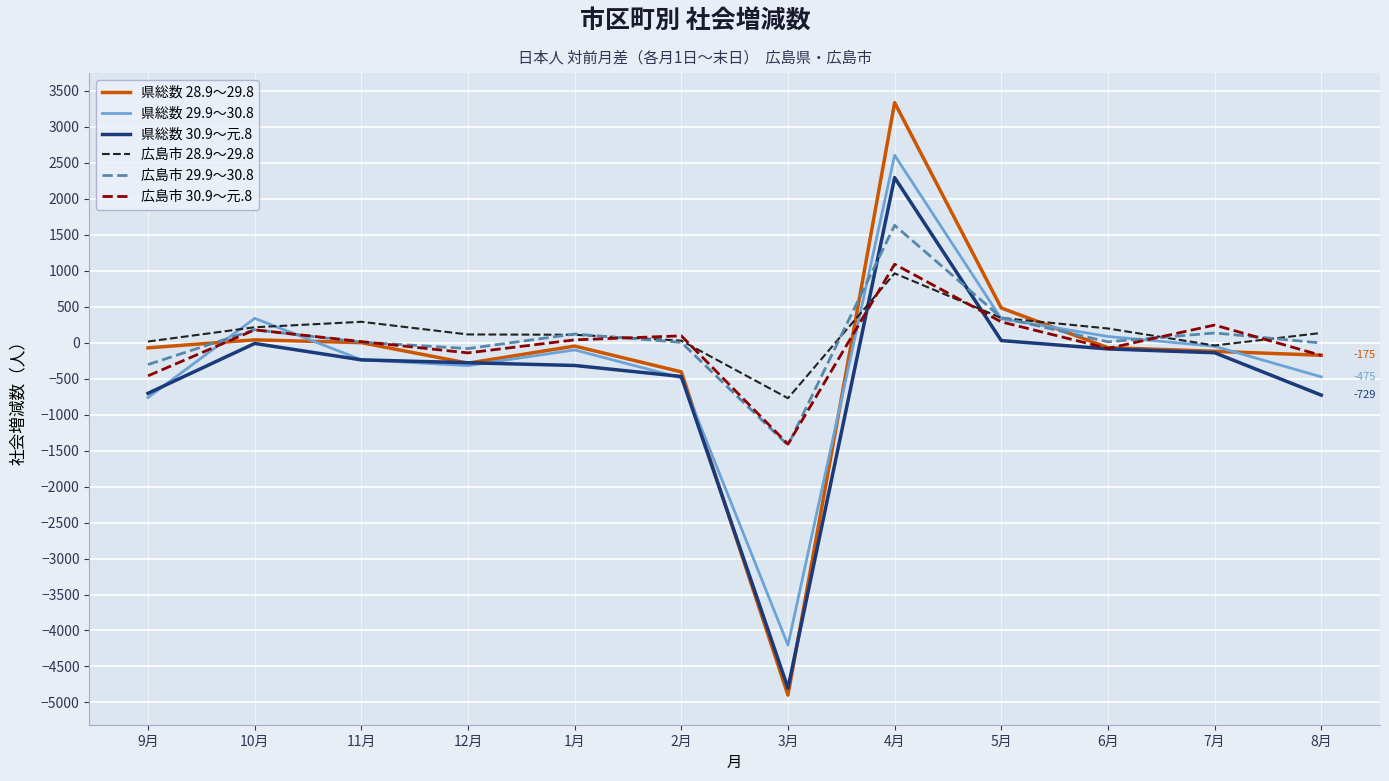

Which series changed the most between 12月 and 7月?

広島市 30.9〜元.8